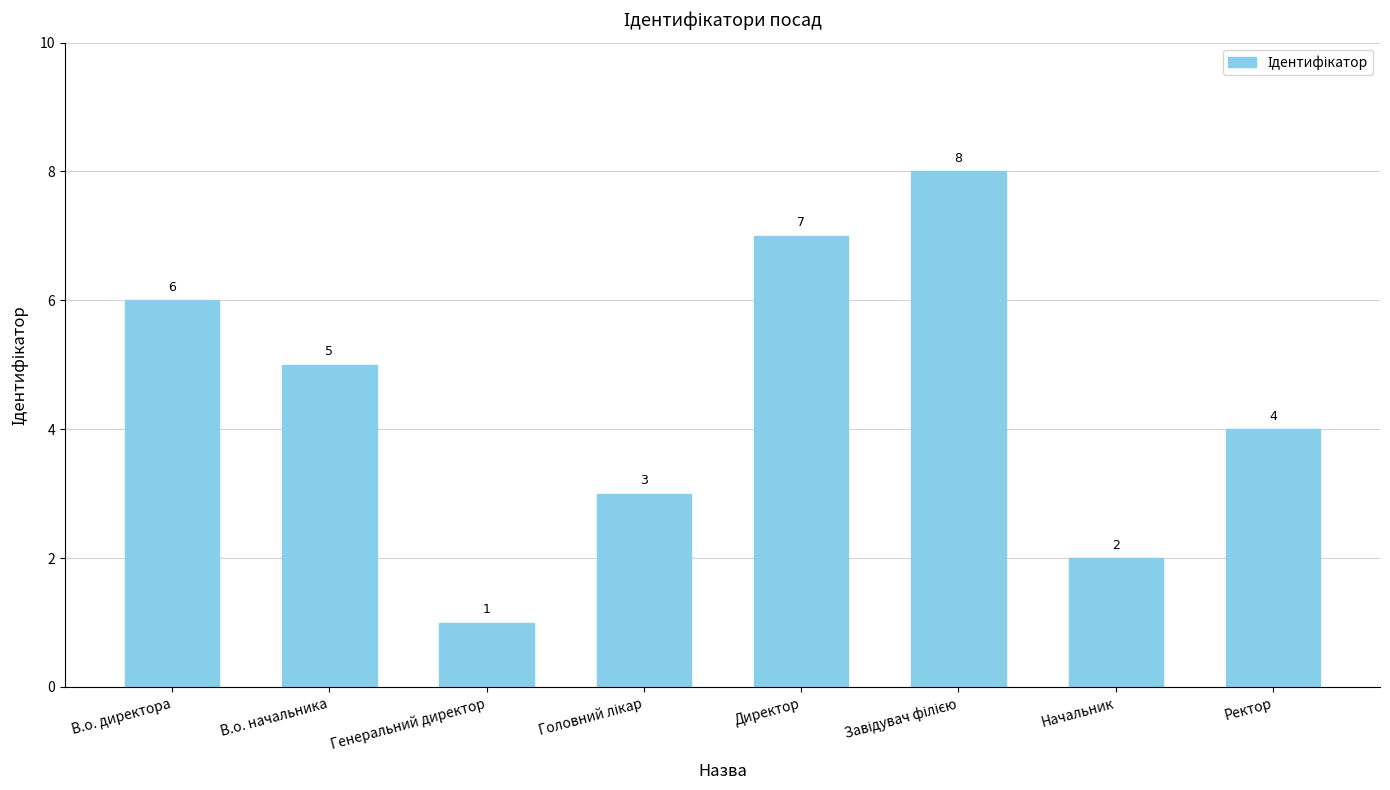

The value at Ректор is 4. True or false?

True